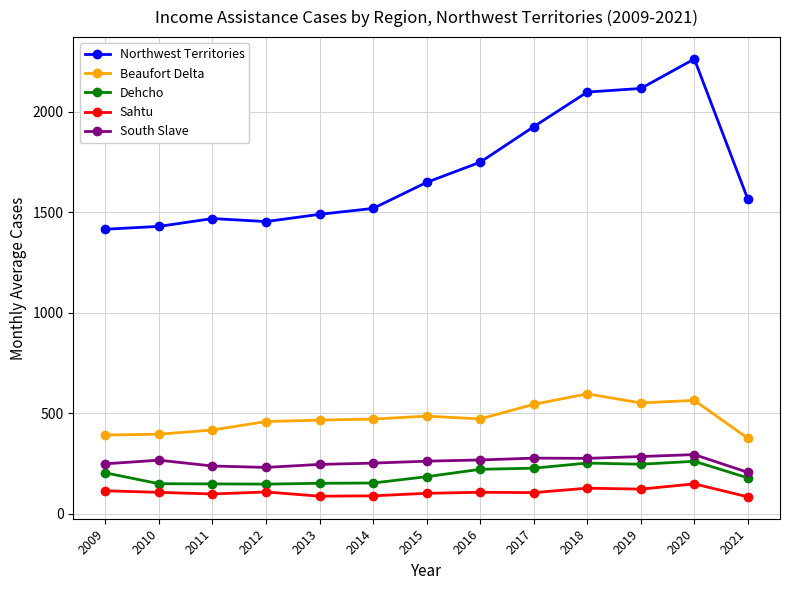

What is the maximum value shown in the chart?

2261.1